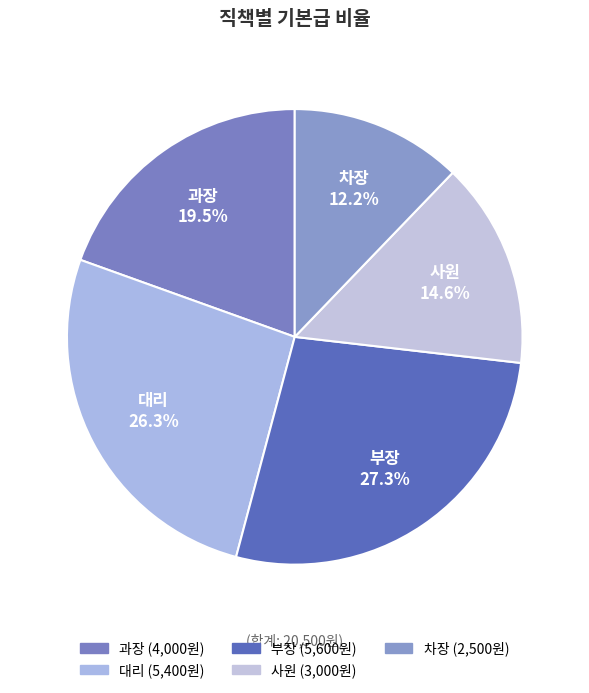

Is the sum of 대리 and 차장 greater than half?

No